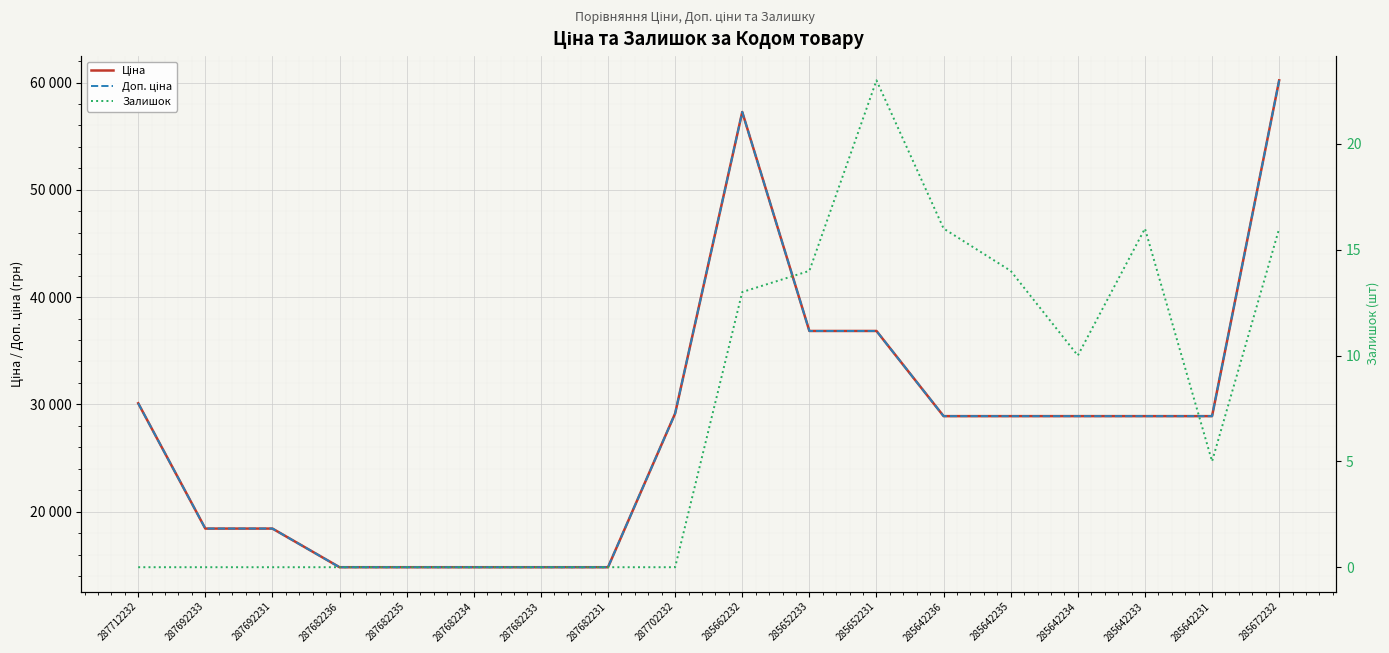

What is the average value of the Доп. ціна series?

28102.2